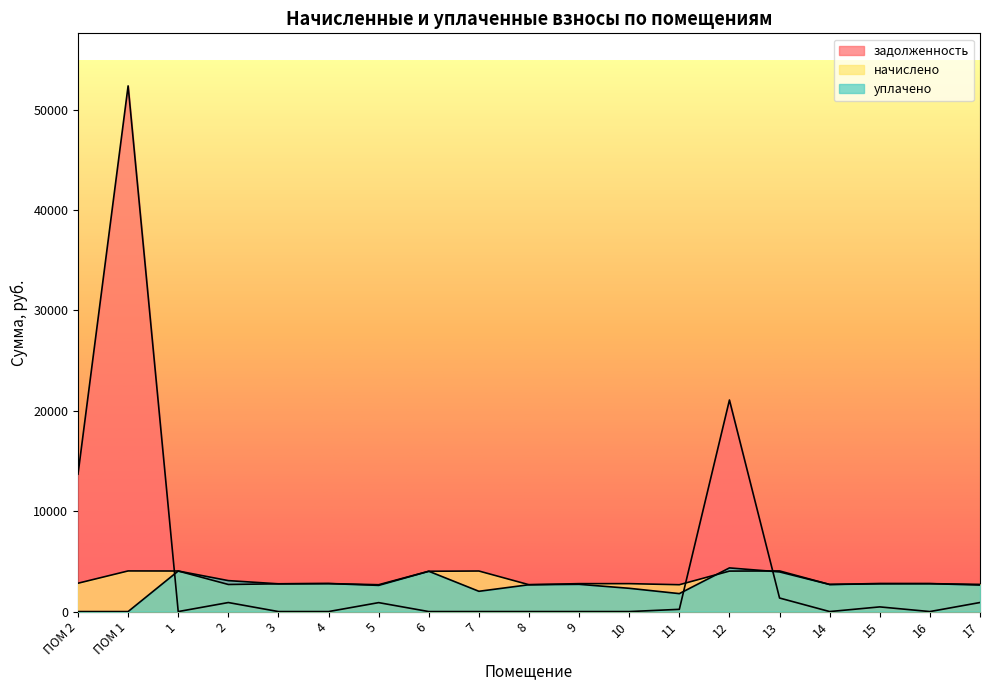

How many intersections are there between задолженность and начислено?

3